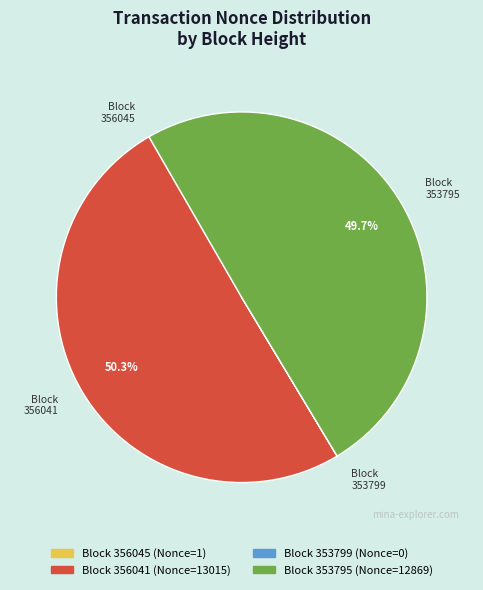

Is there a majority slice in this chart?

Yes